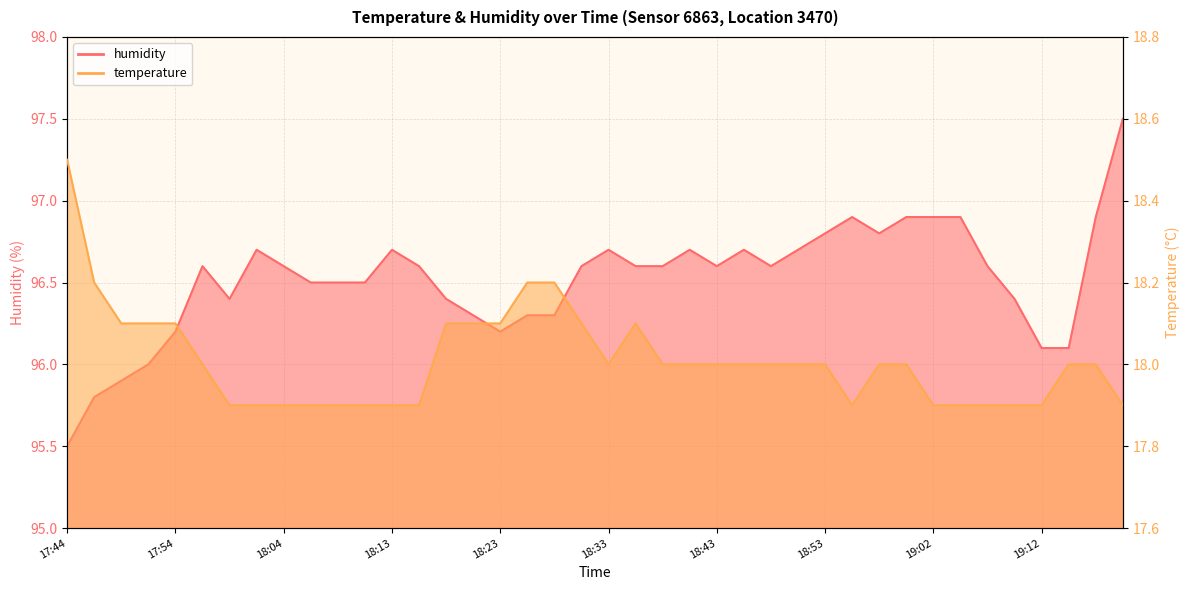

At which label does humidity reach its peak?

19:20